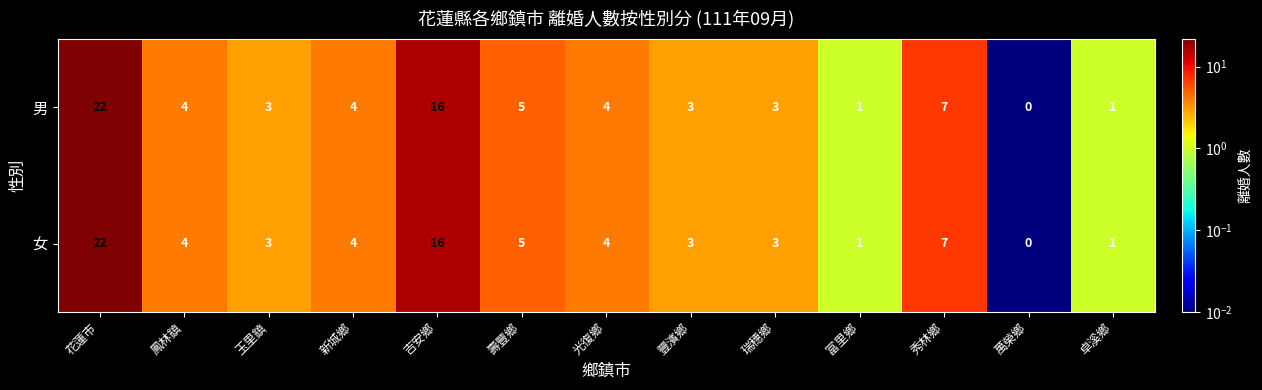

Is it true that 女 equals 2 at 壽豐鄉?

False